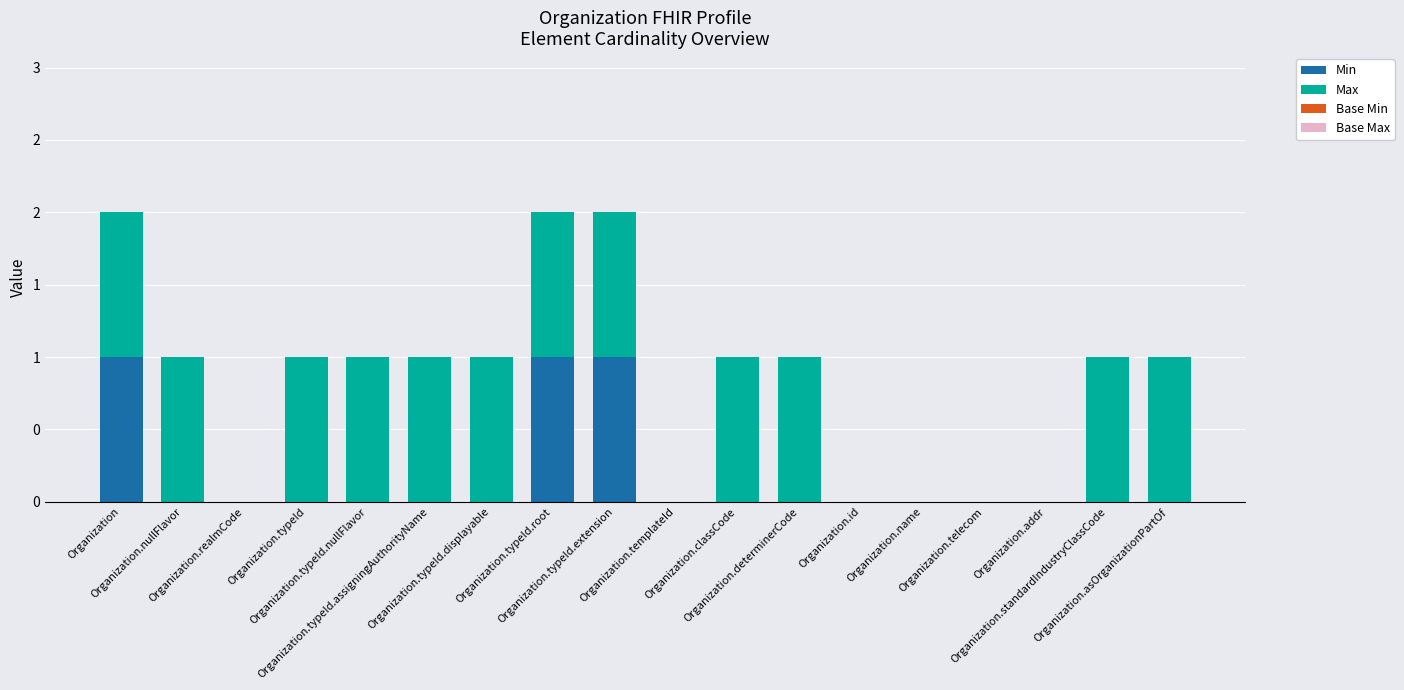

What is the total value across all series at Organization.standardIndustryClassCode?

1